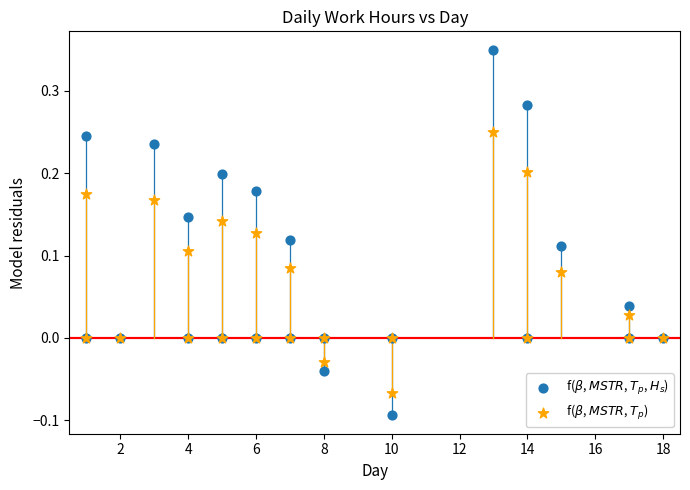

What are all the series names shown in the legend?

f($\beta$, $MSTR$, $T_p$, $H_s$), f($\beta$, $MSTR$, $T_p$)